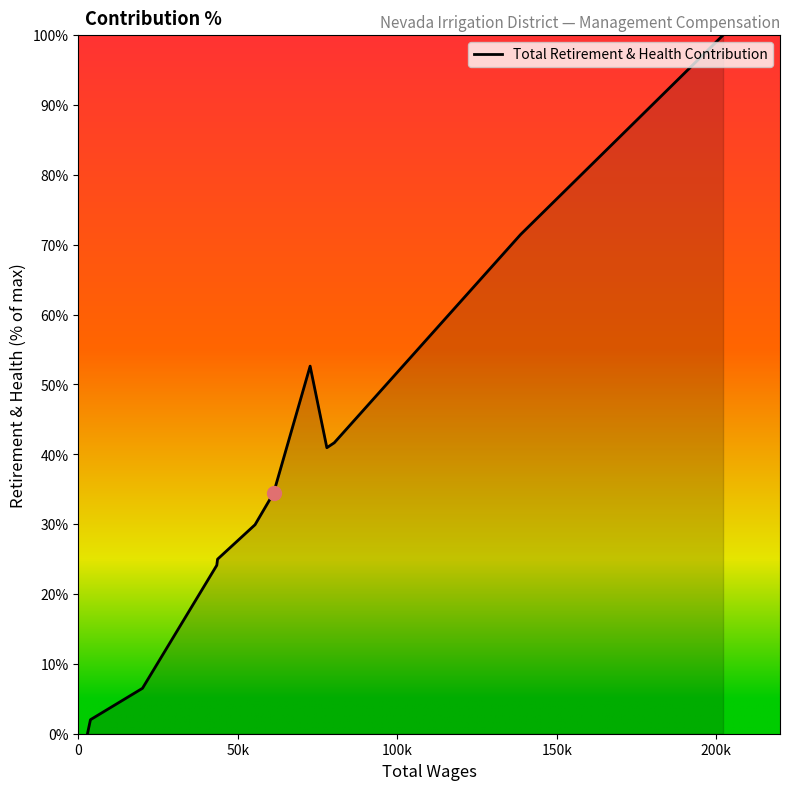

What is the difference between the maximum and minimum values?

100.0